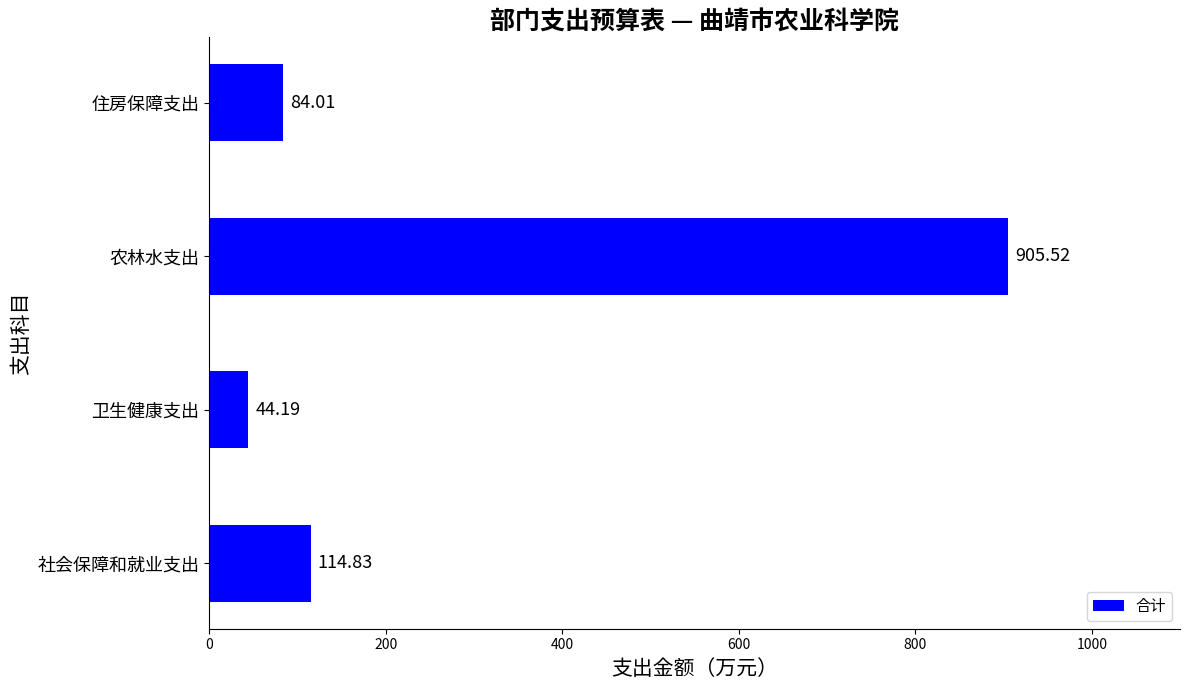

What is the sum of the values at 农林水支出 and 卫生健康支出?

949.7